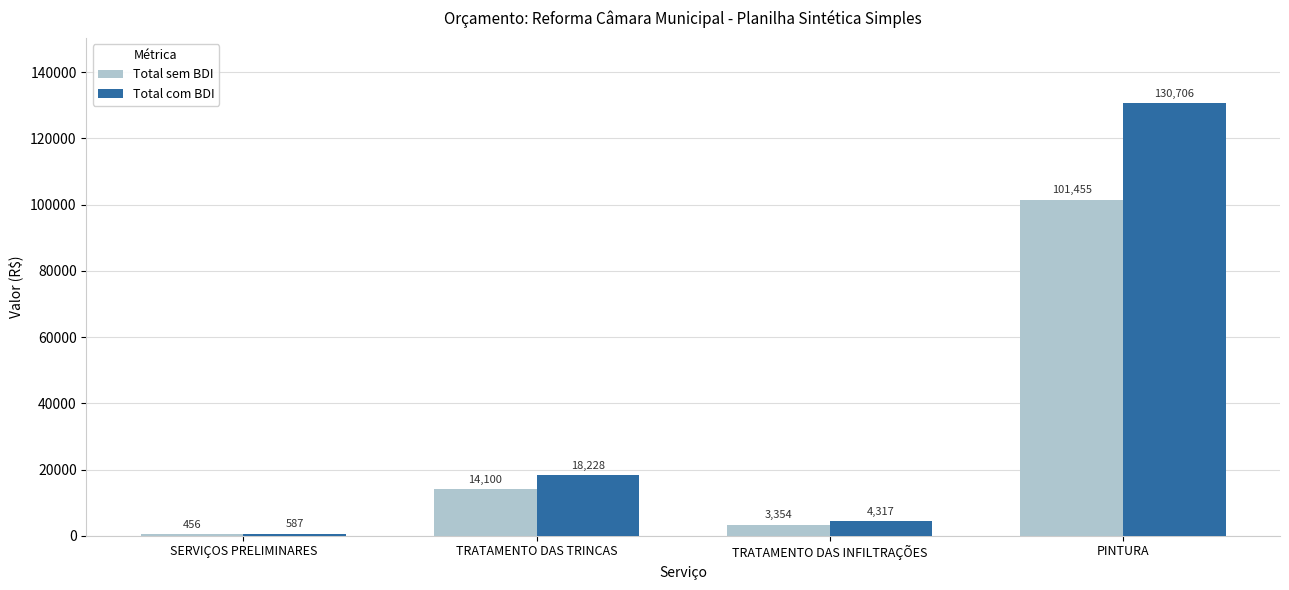

The value of Total com BDI at SERVIÇOS PRELIMINARES is 586.5. True or false?

True